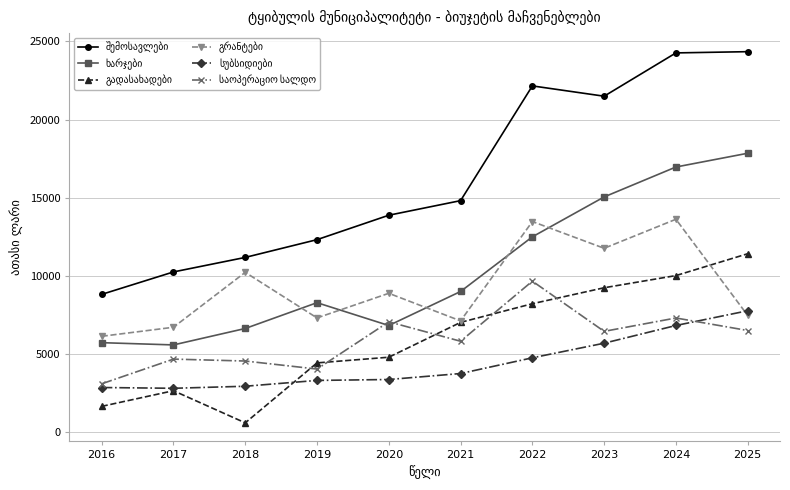

At which category does the chart reach its minimum across all series?

2018